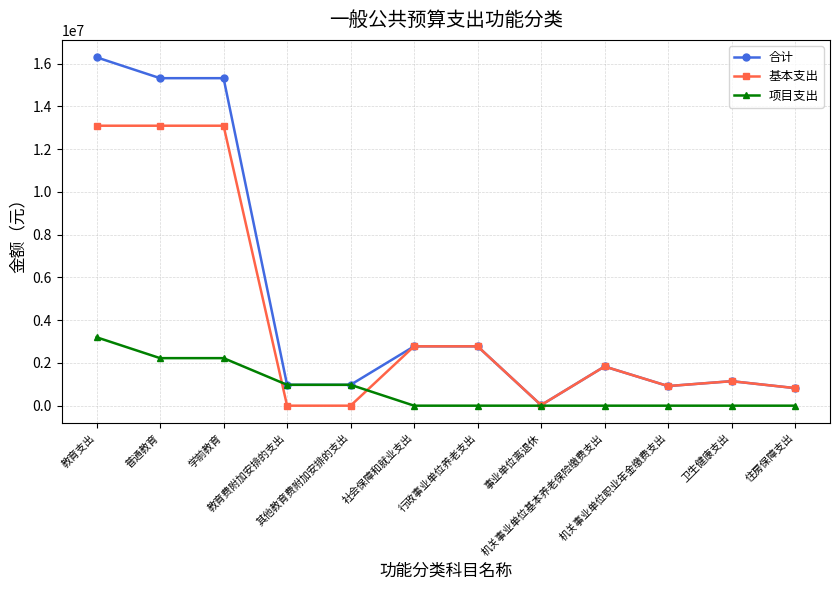

Is the value of 合计 at 行政事业单位养老支出 greater than the value of 项目支出 at 教育费附加安排的支出?

Yes